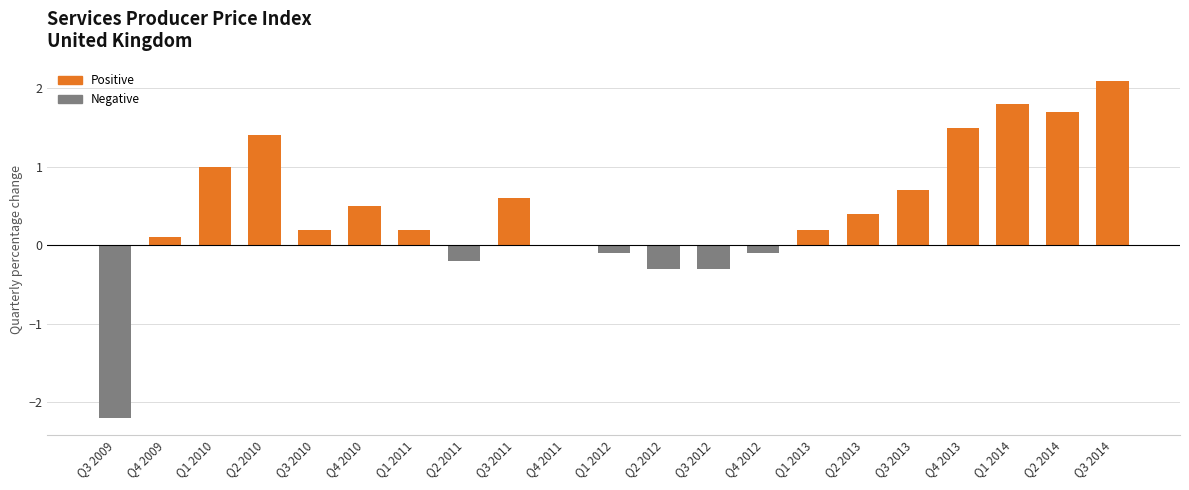

Read the value at Q3 2010.

0.2